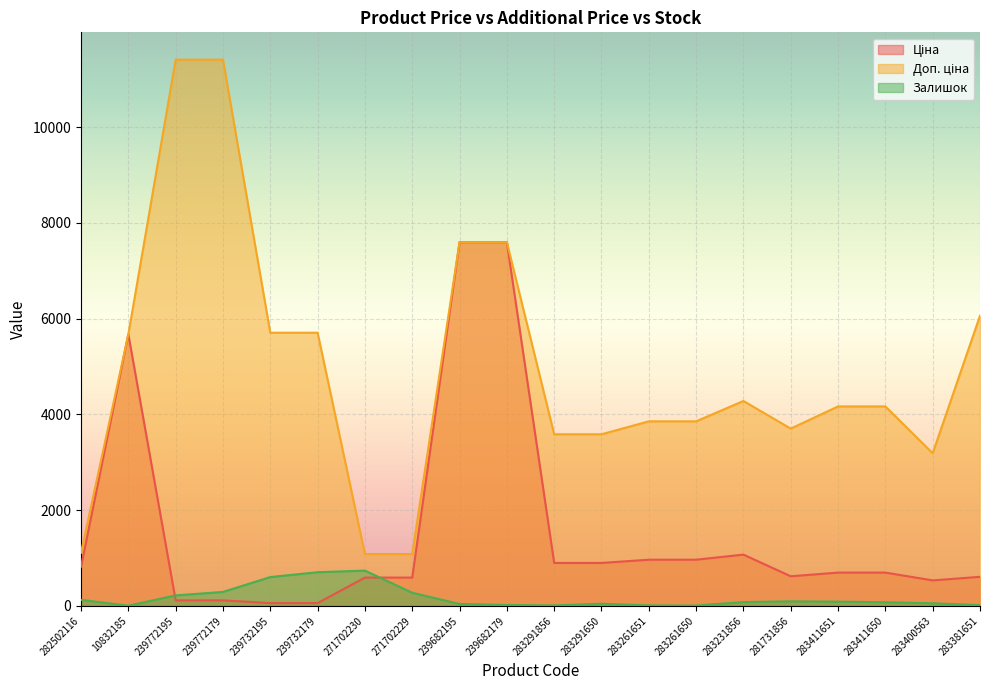

True or false: Доп. ціна has a value of 11410.0 at 239772179.

True